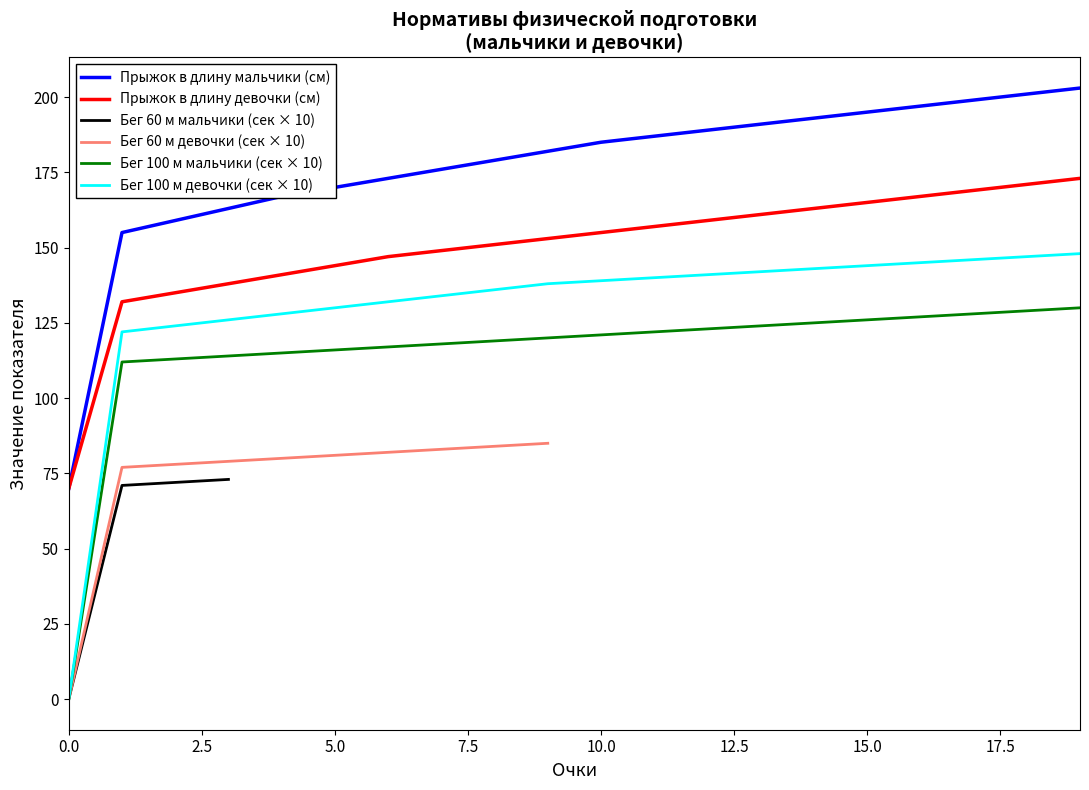

What is the maximum value for Бег 100 м девочки (сек × 10)?

148